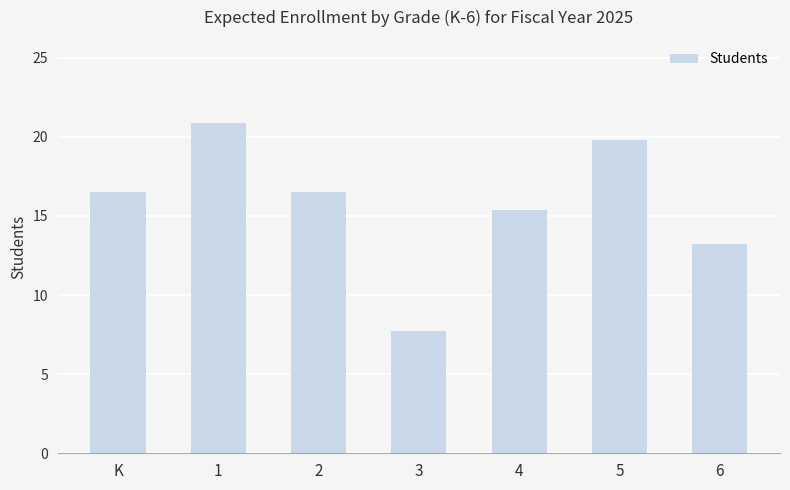

What is the difference between the maximum and minimum values?

13.2